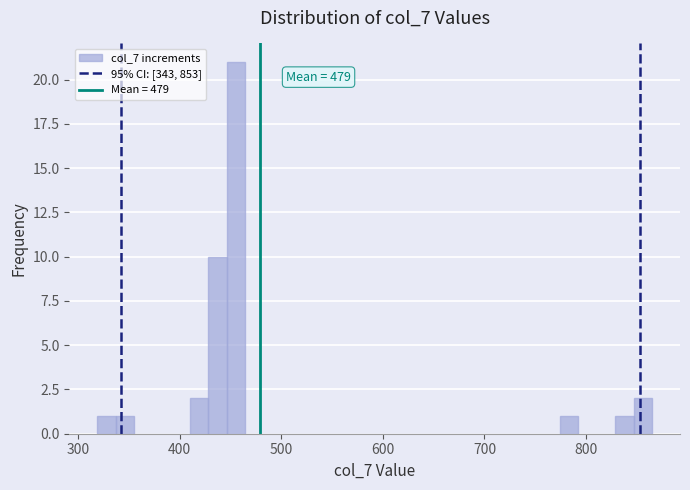

Read against the x-axis, roughly where is the centre of the tallest bar?

460